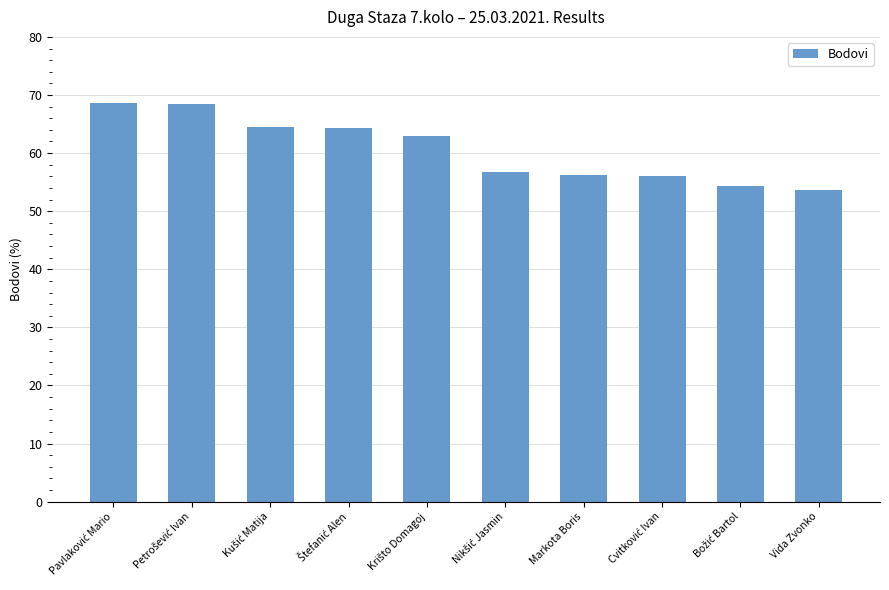

Is it true that the value at Markota Boris is 56.2?

True